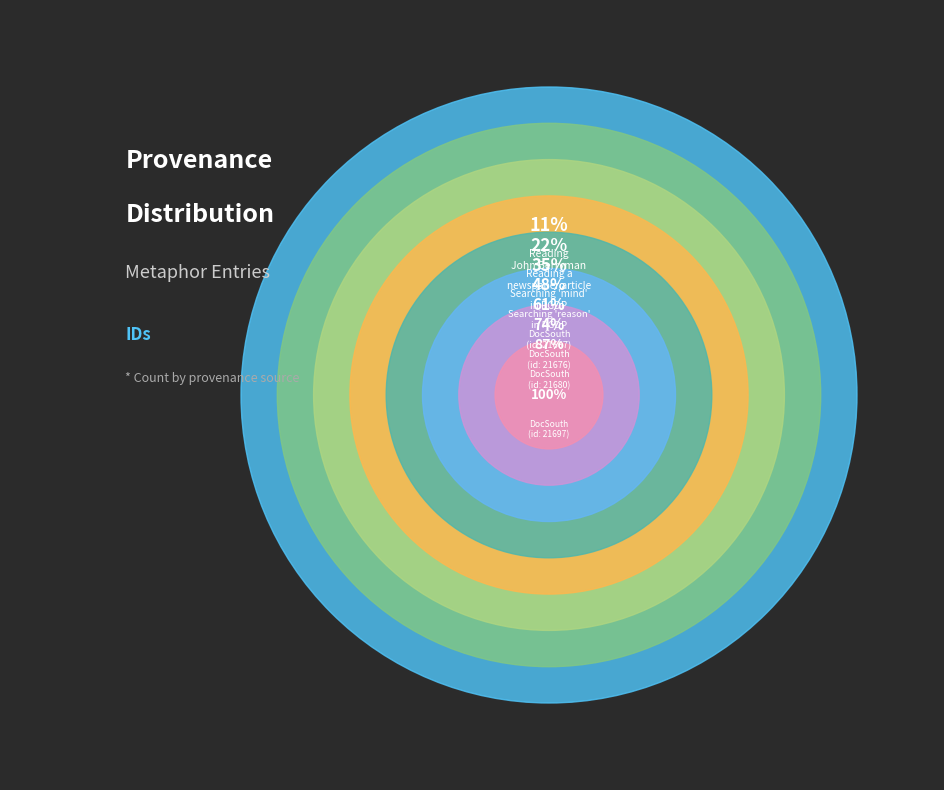

The Searching reason in PGDP slice represents 13% of the pie. True or false?

True